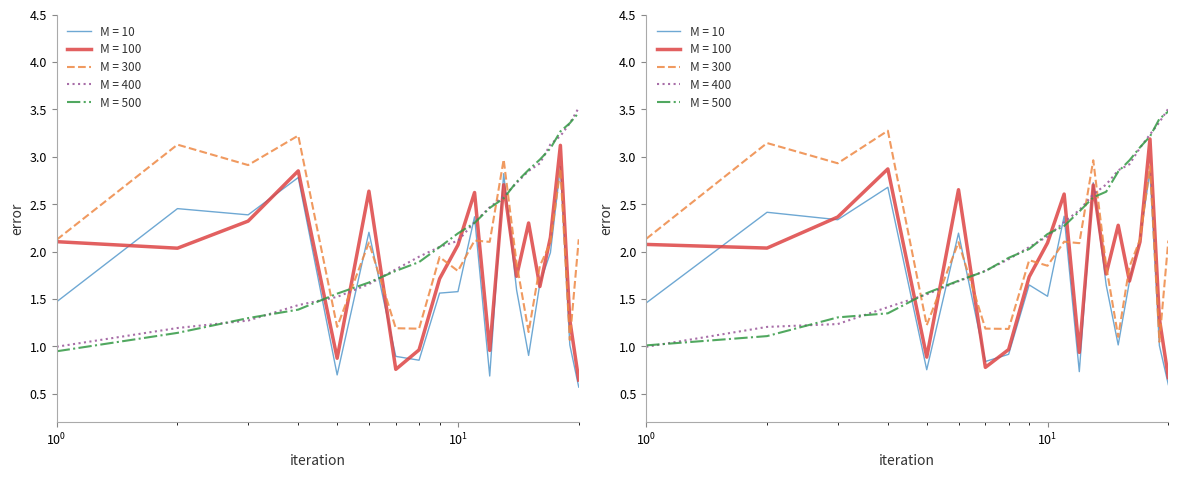

Does the chart have visible grid lines?

No